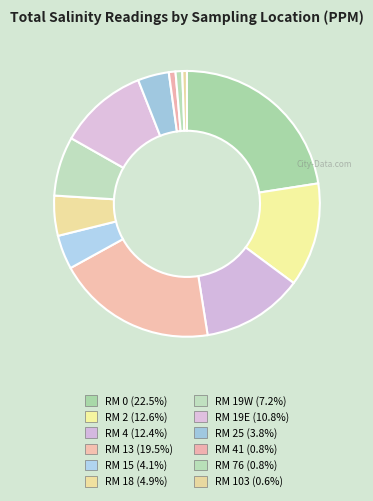

To the nearest percent, what is the difference between the largest and smallest slice percentages?

22%